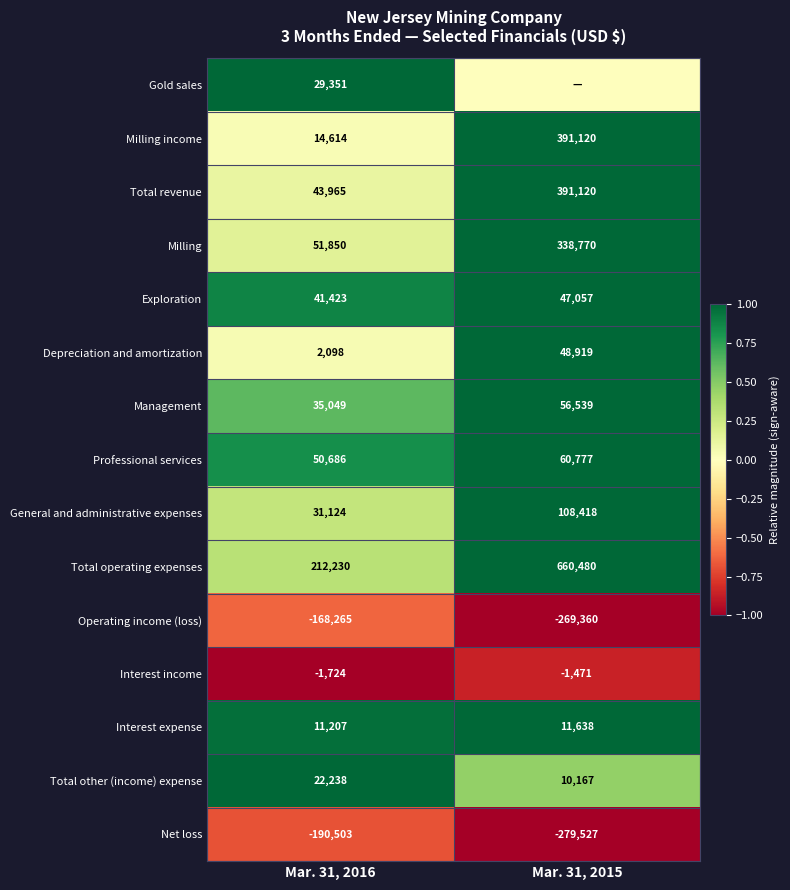

The Professional services series shows 1.4 at Mar. 31, 2016. True or false?

False